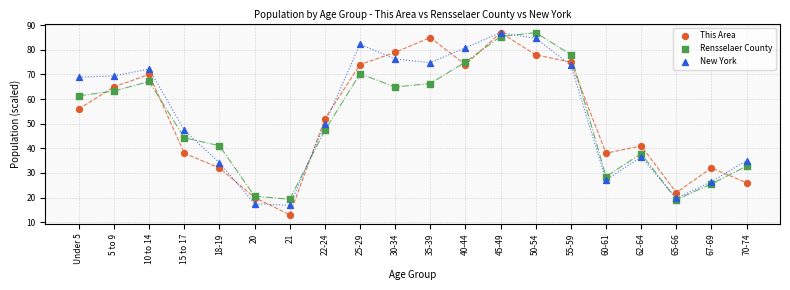

In the Rensselaer County series, what Y value is closest to 53?

47.4